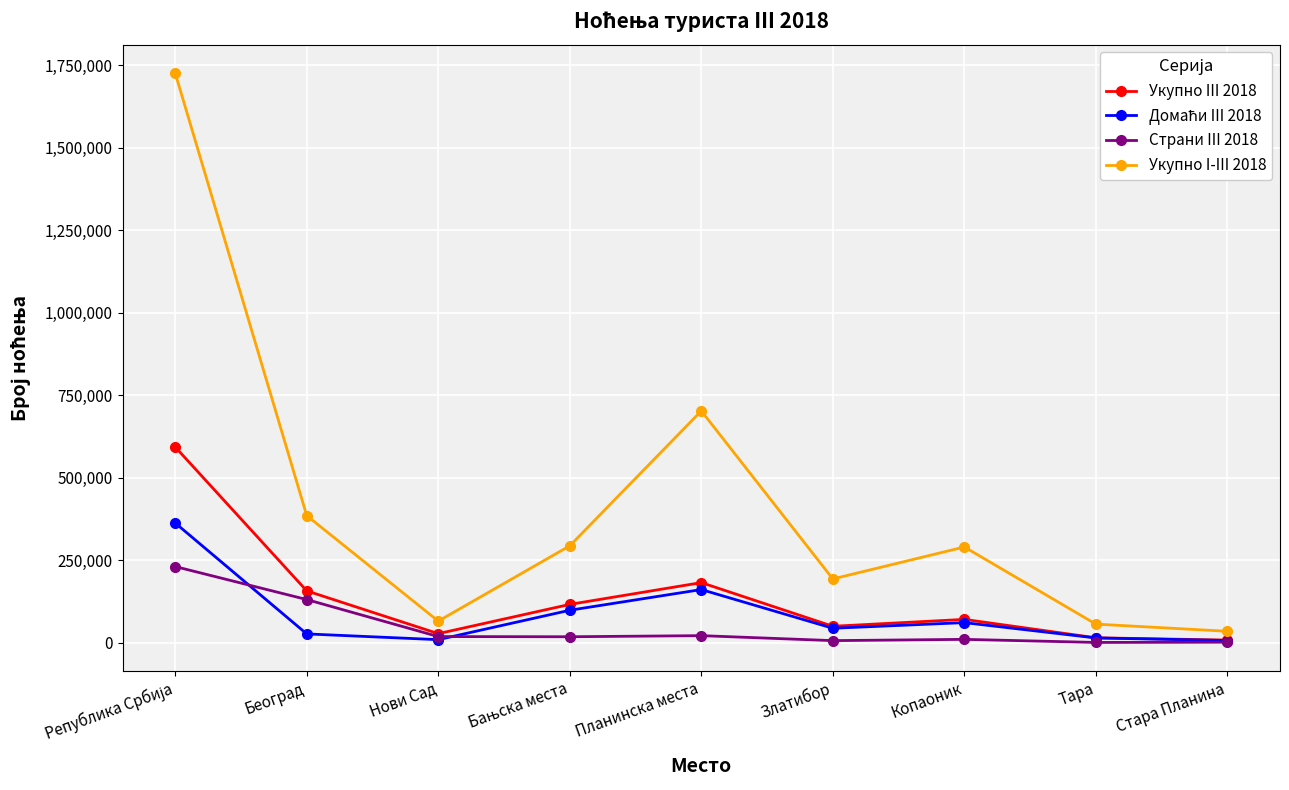

How many series are shown in this chart?

4